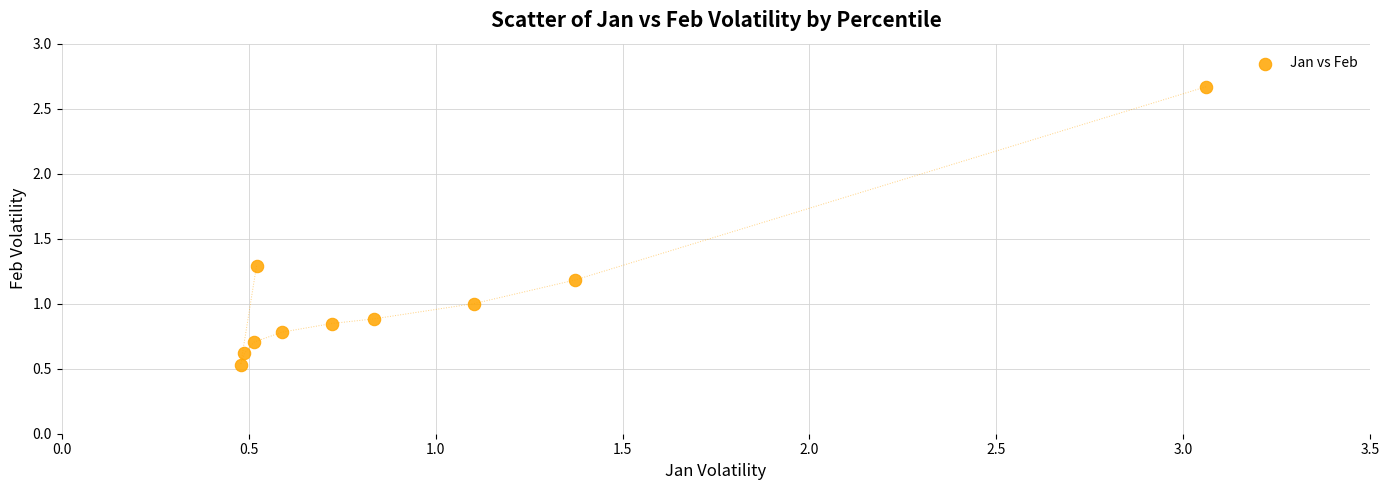

What is the range of X values (max minus min)?

2.6